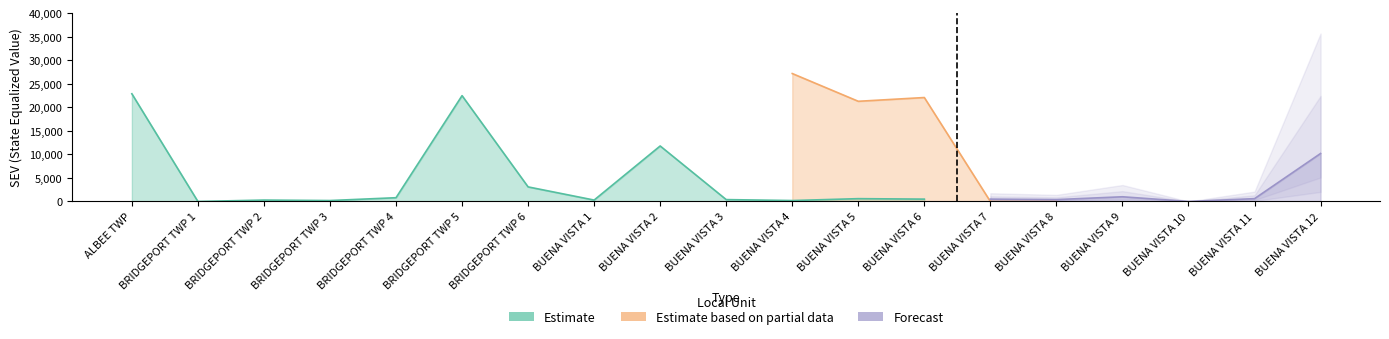

Where is the first local maximum for Estimate?

BRIDGEPORT TWP 2